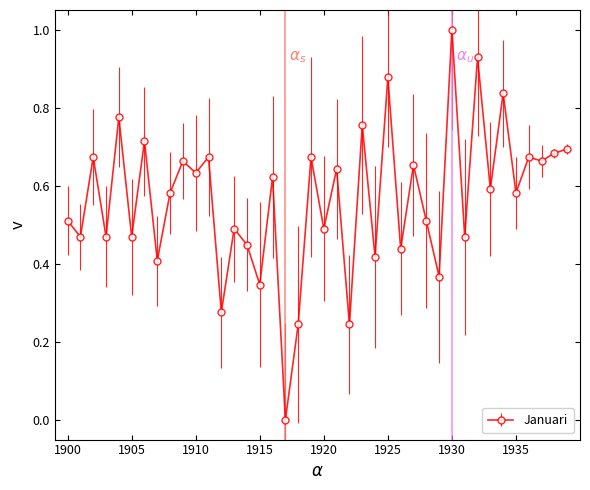

What is the difference between the maximum and minimum values?

1.0